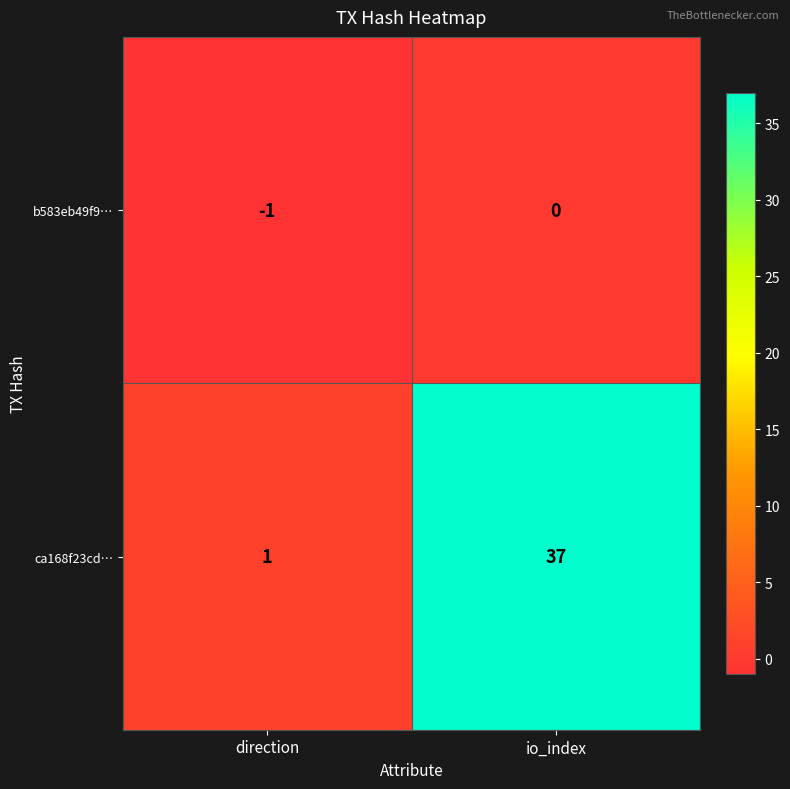

Which series has the largest range (max minus min)?

ca168f23cd…